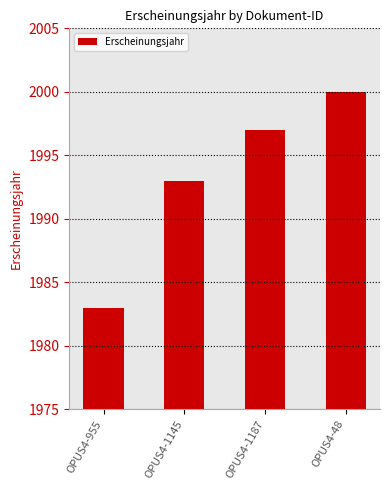

Where is the data nearest to the value 1991?

OPUS4-1145